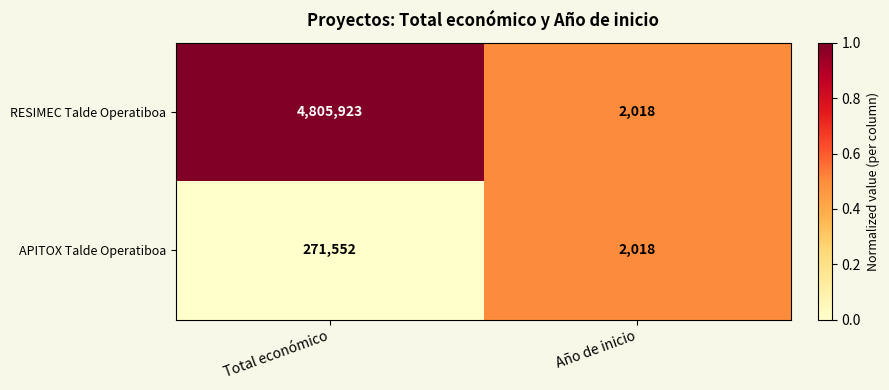

Which series has the largest total across all categories?

RESIMEC Talde Operatiboa